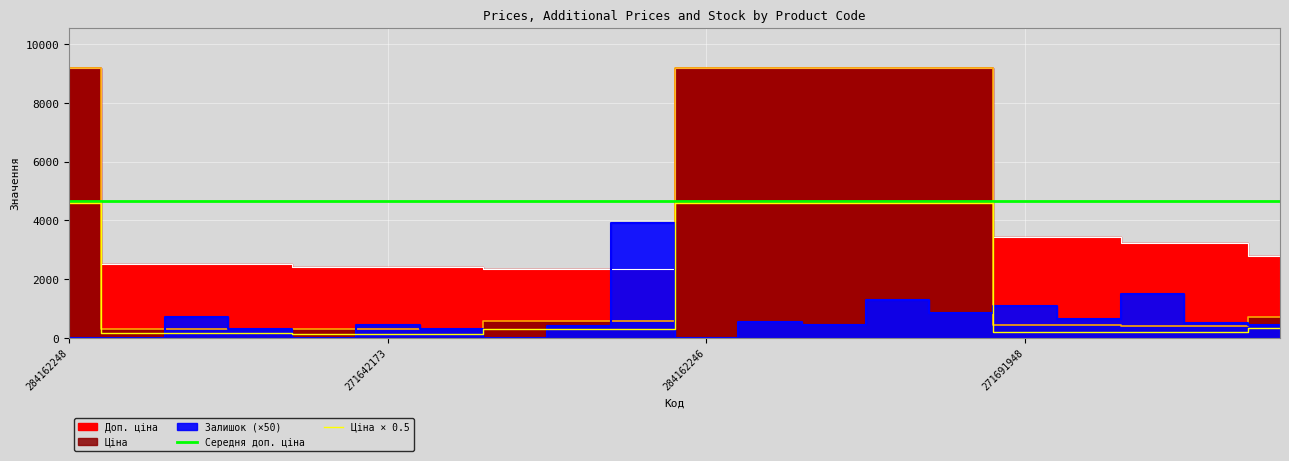

What is the maximum value shown in the chart?

9185.1